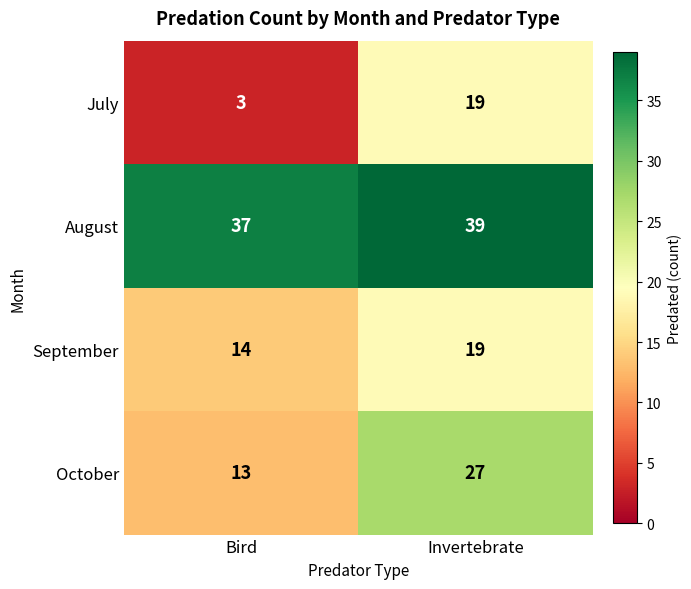

What is the sum of all August values?

76